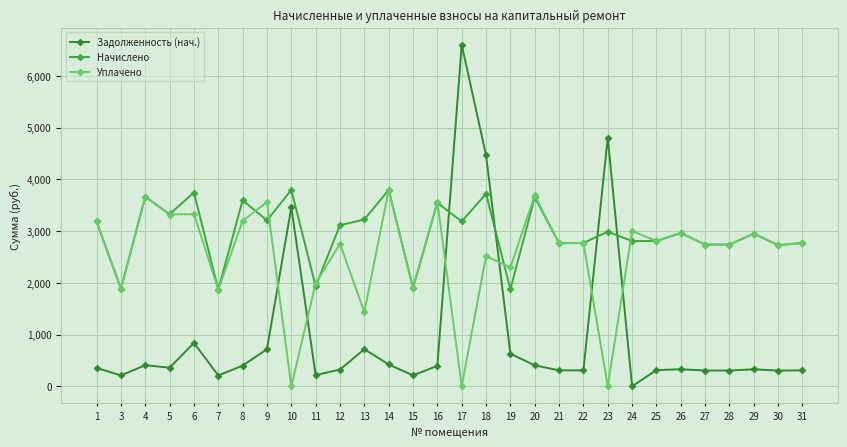

Rank the series by their average value, from lowest to highest.

Задолженность (нач.), Уплачено, Начислено